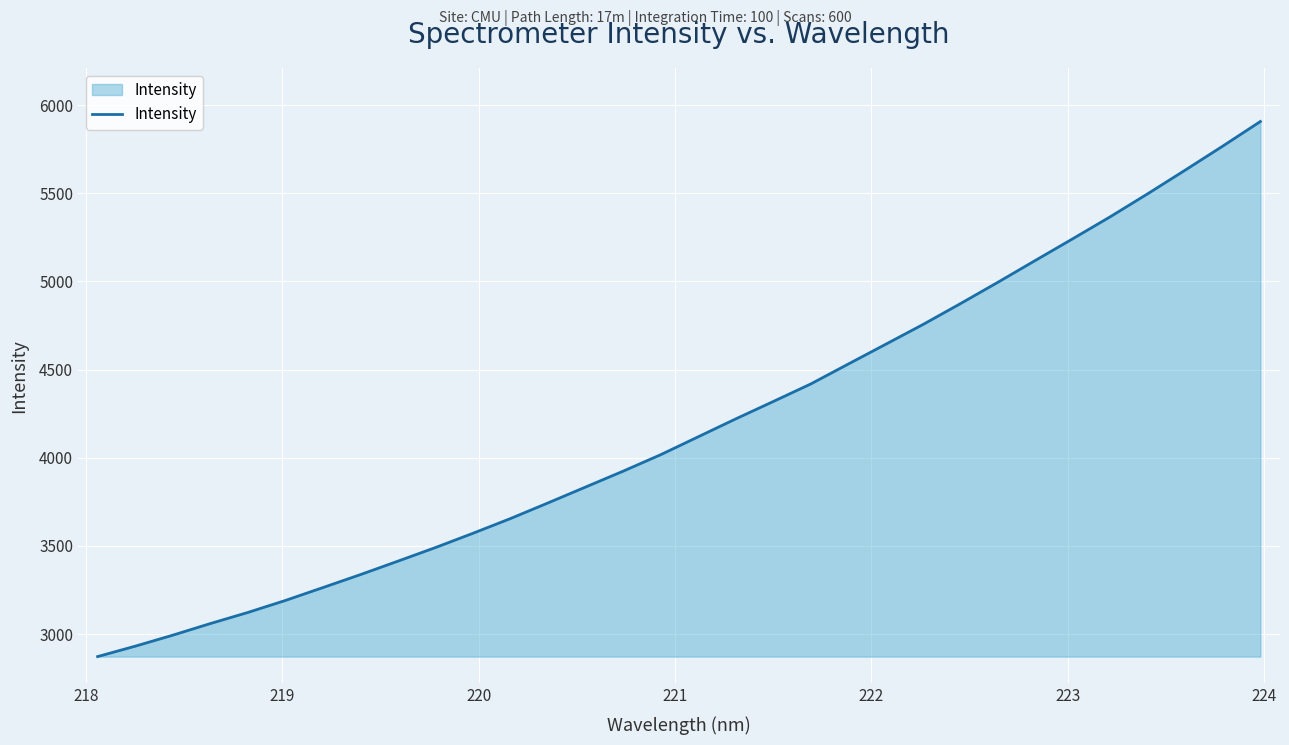

What is the greatest value displayed?

5906.6